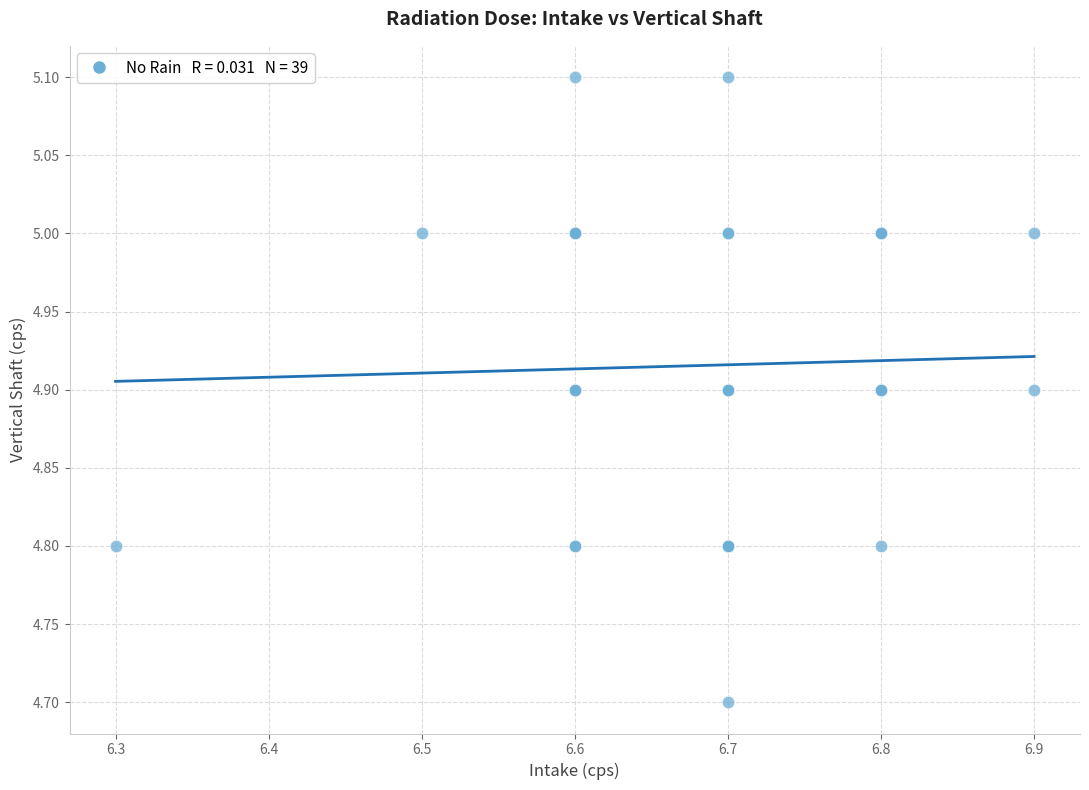

What Y value in the scatter plot is closest to 4?

4.7